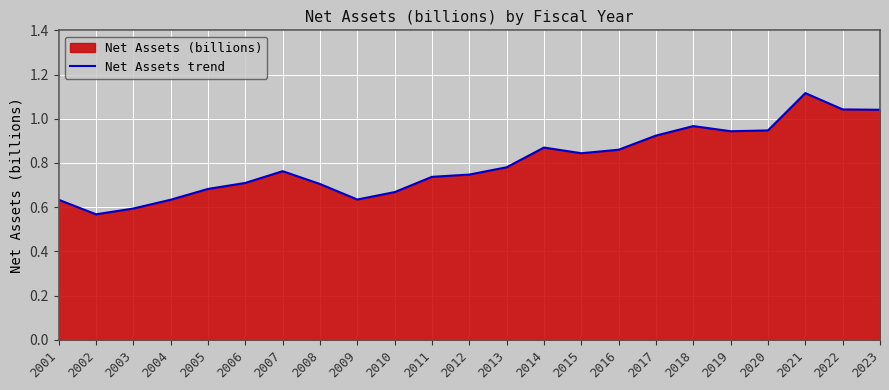

Rank the categories by value from highest to lowest.

2021, 2022, 2023, 2018, 2020, 2019, 2017, 2014, 2016, 2015, 2013, 2007, 2012, 2011, 2006, 2008, 2005, 2010, 2009, 2004, 2001, 2003, 2002